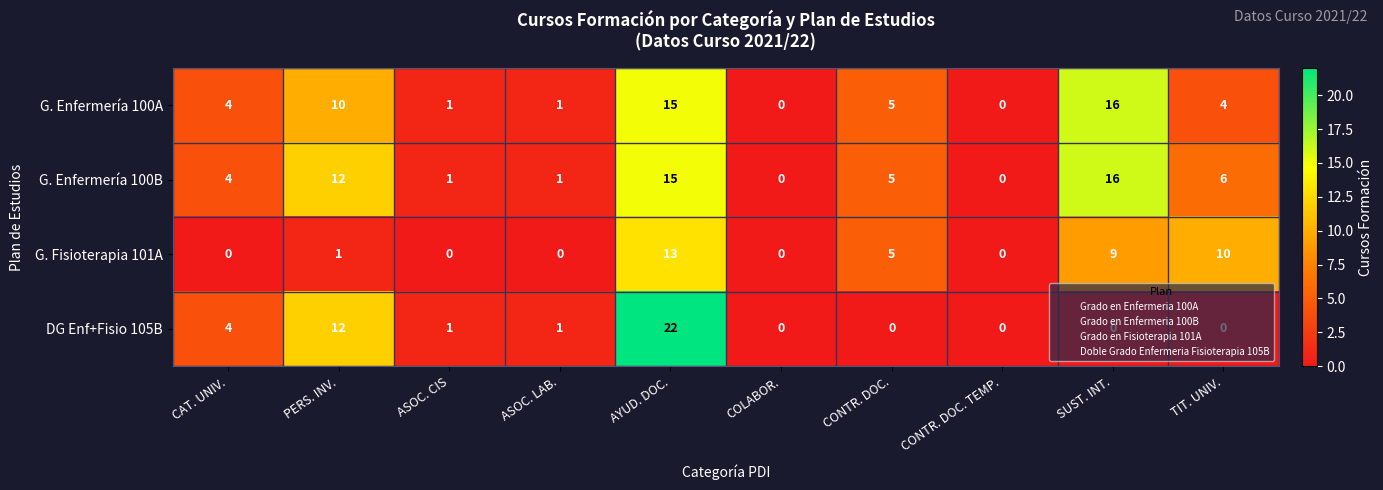

At which category is the sum across all series the highest?

AYUD. DOC.